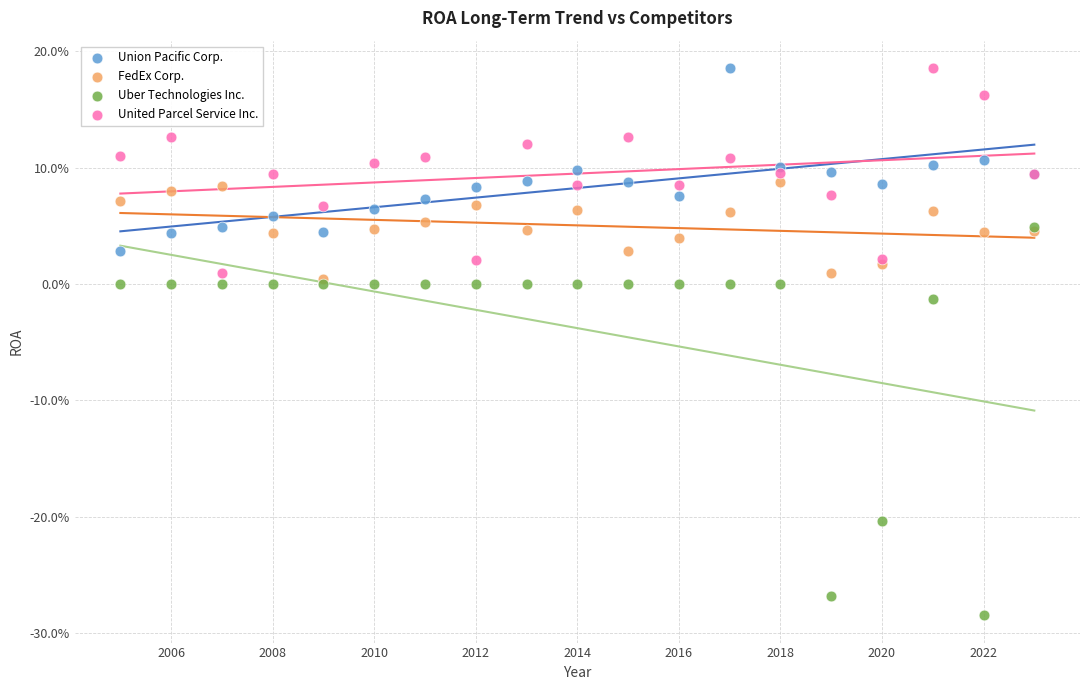

What are all the series names shown in the legend?

Union Pacific Corp., FedEx Corp., Uber Technologies Inc., United Parcel Service Inc.